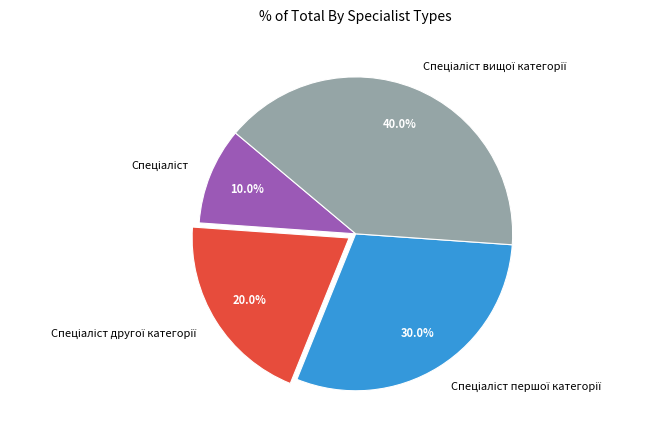

Is there a majority slice in this chart?

No